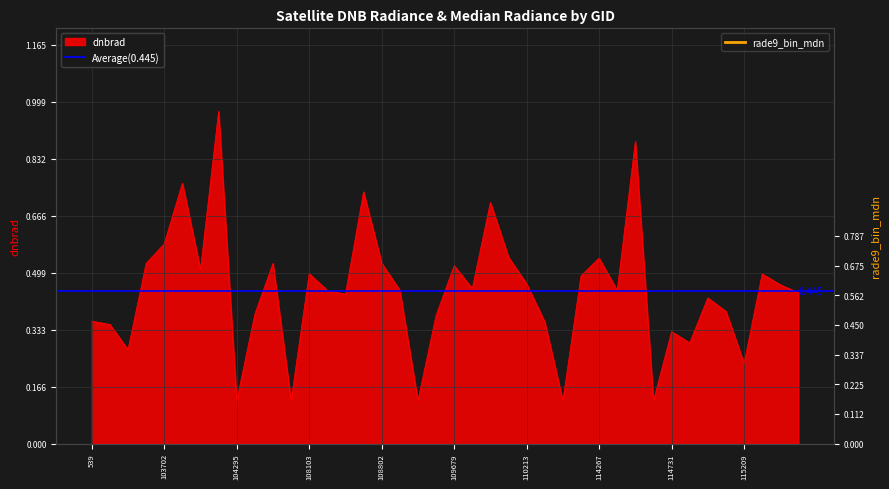

At which category is the sum across all series the highest?

114496